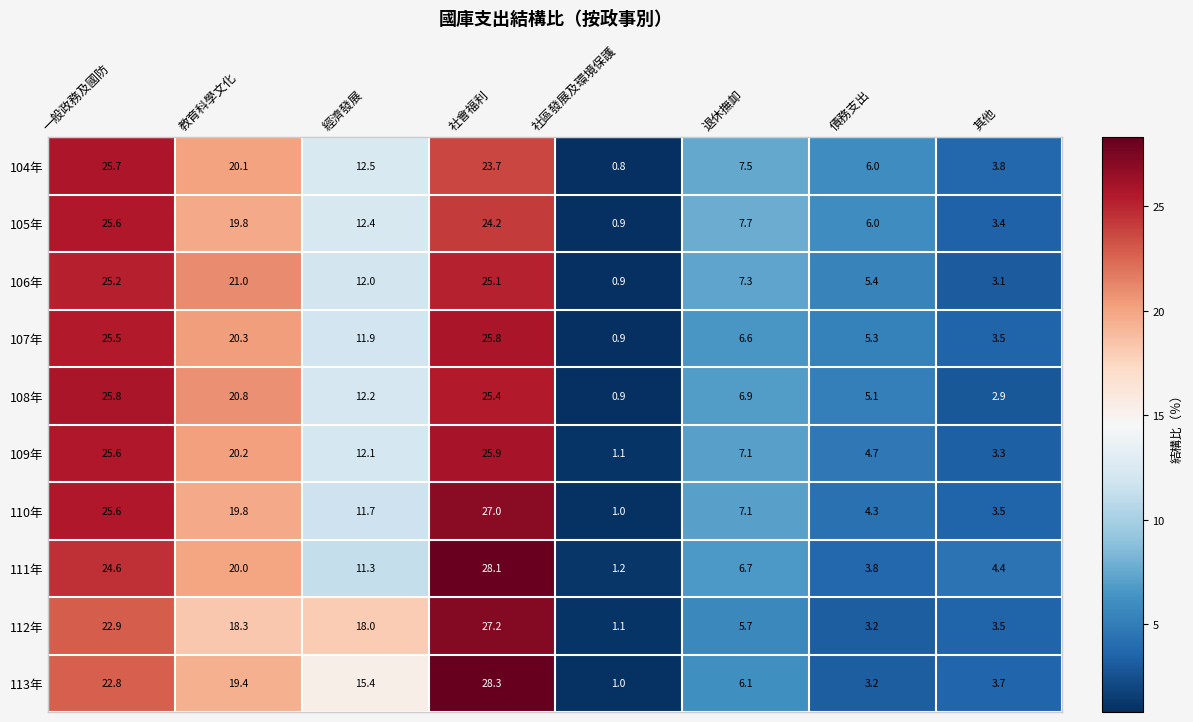

What is the total value across all series at 債務支出?

47.0